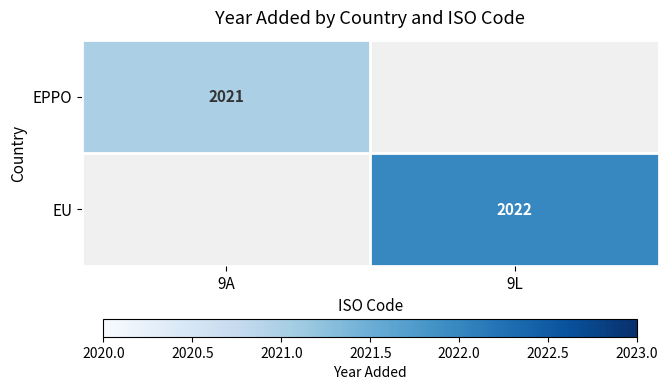

True or false: EU has a value of 1387 at 9L.

False